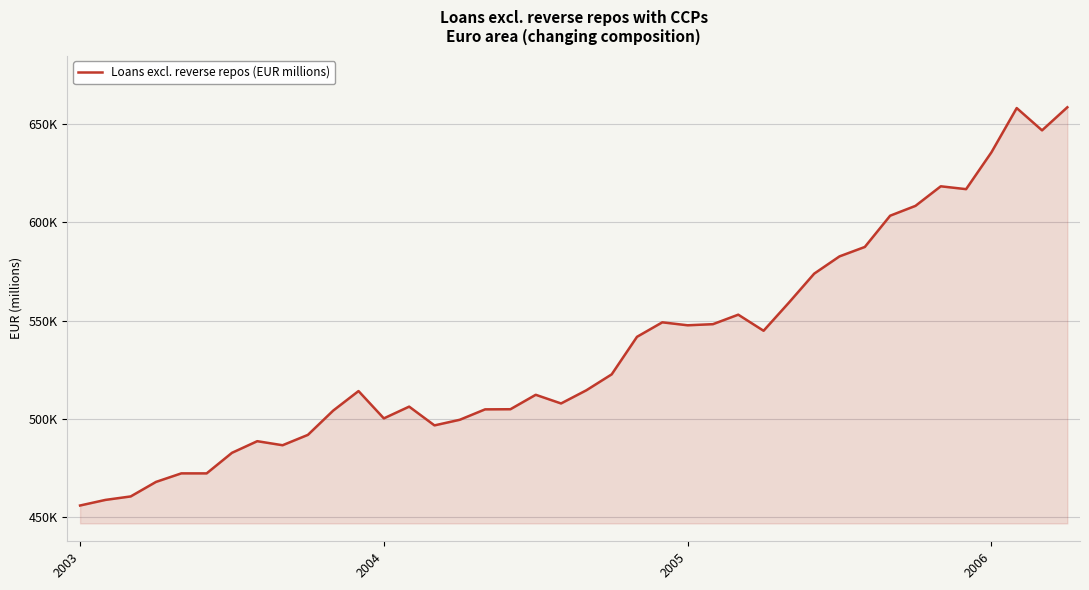

Reading left to right, transcribe all the data shown in this chart.

455744	458592	460366	467770	472117	472109	482588	488517	486455	491733	504110	514055	500138	506126	496566	499428	504733	504797	512157	507741	514454	522566	541692	549076	547569	548136	552977	544781	559103	573882	582678	587479	603400	608410	618386	616930	635680	658242	646889	658648